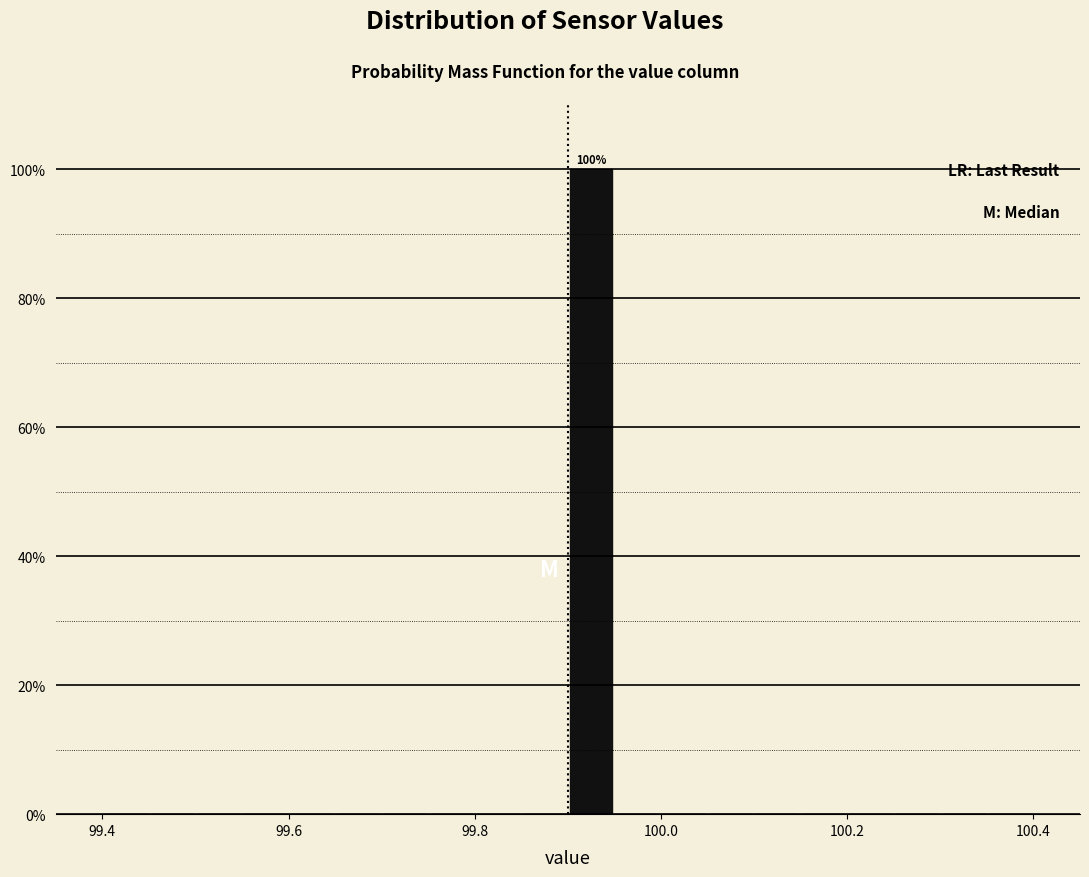

Read against the x-axis, roughly where is the centre of the tallest bar?

99.92